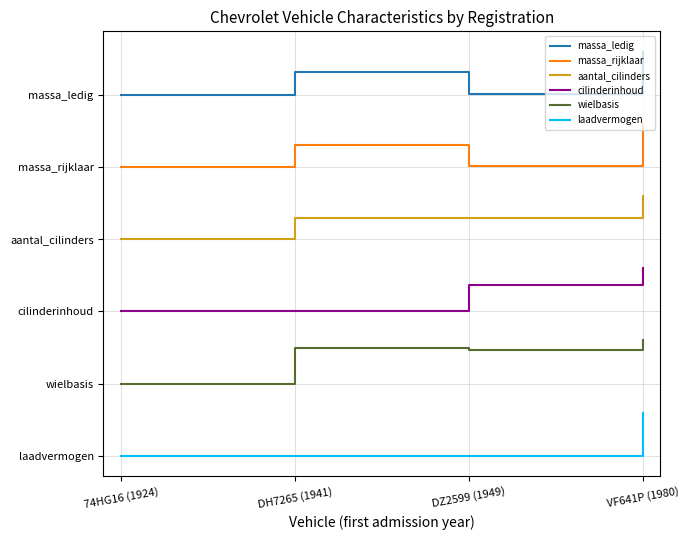

True or false: cilinderinhoud has more than 2 points higher than both neighbors.

False